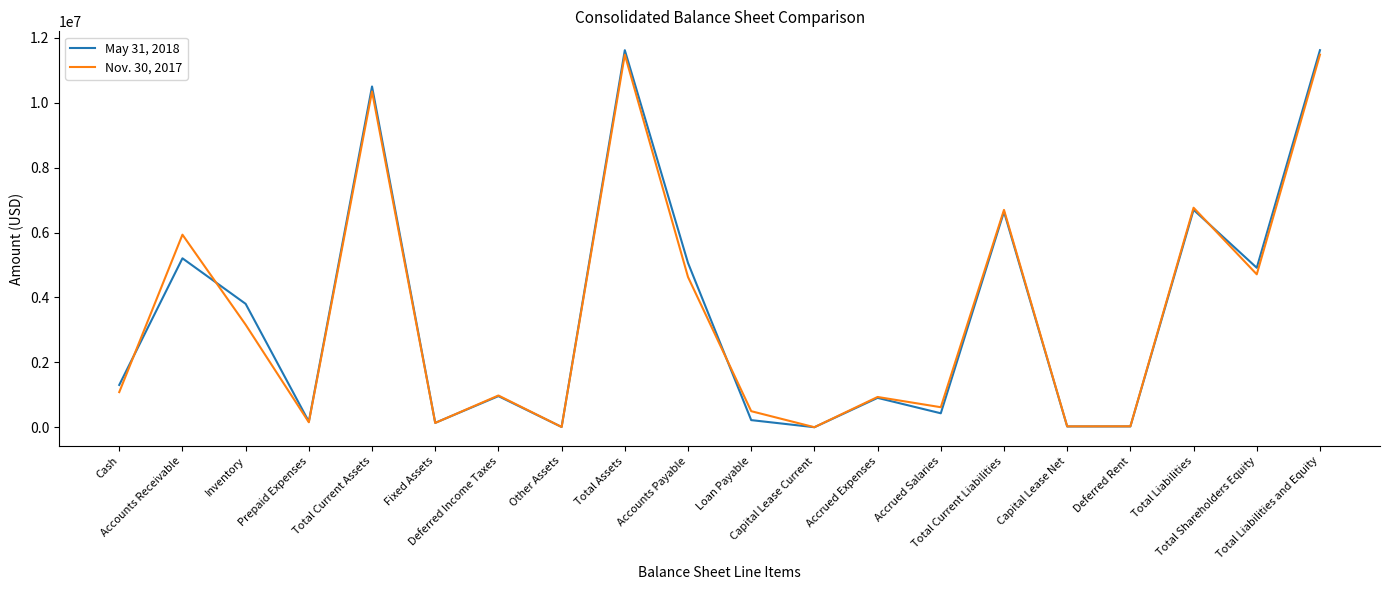

How many lines are shown in the chart?

2